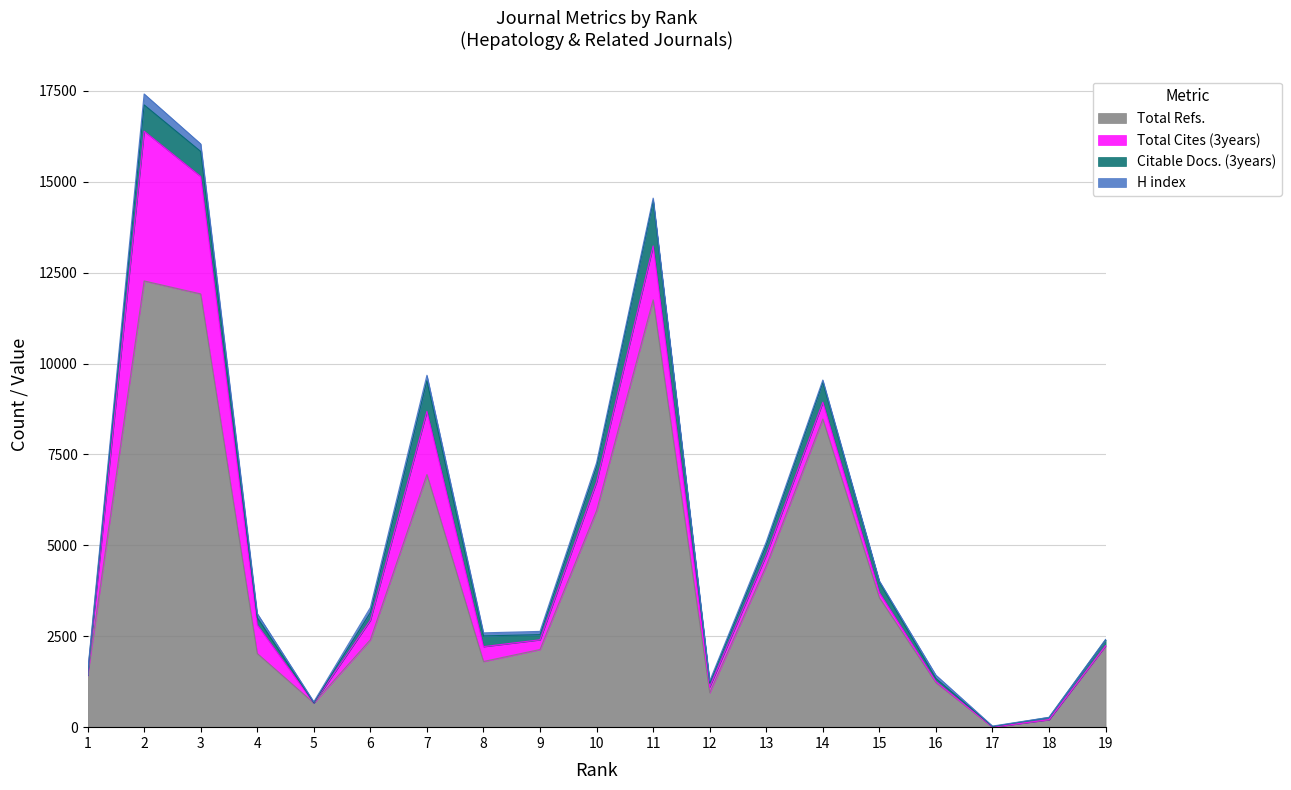

How many values in Total Refs. are above zero?

18